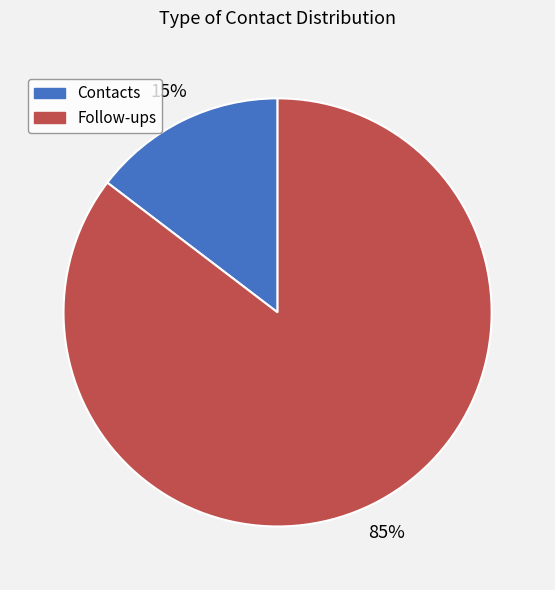

To the nearest percent, what is the average slice percentage?

50%